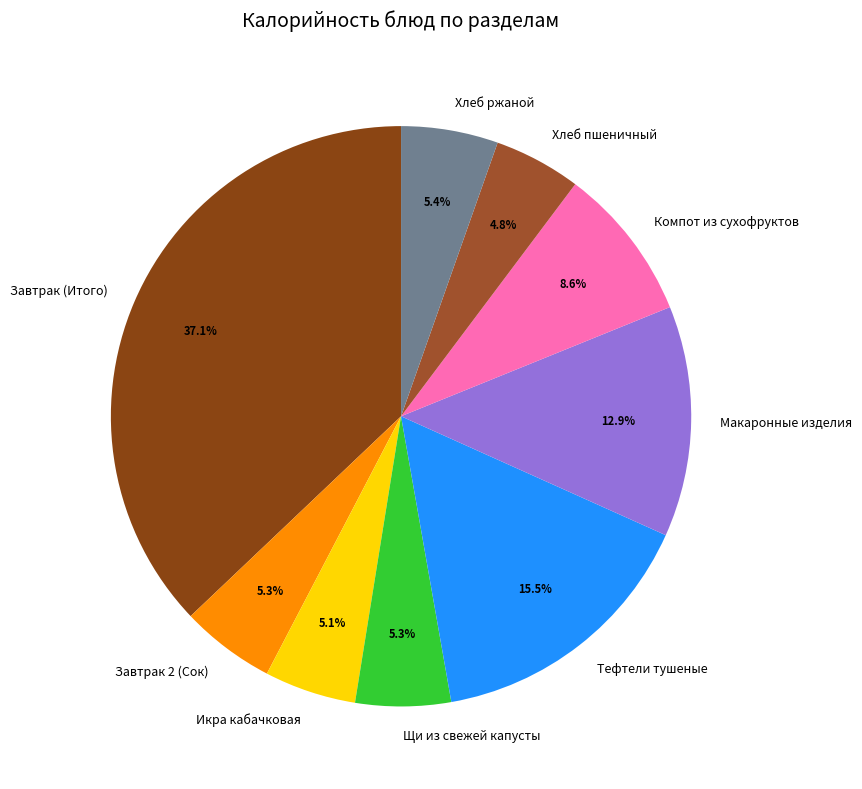

Which slice is the largest?

Завтрак (Итого)